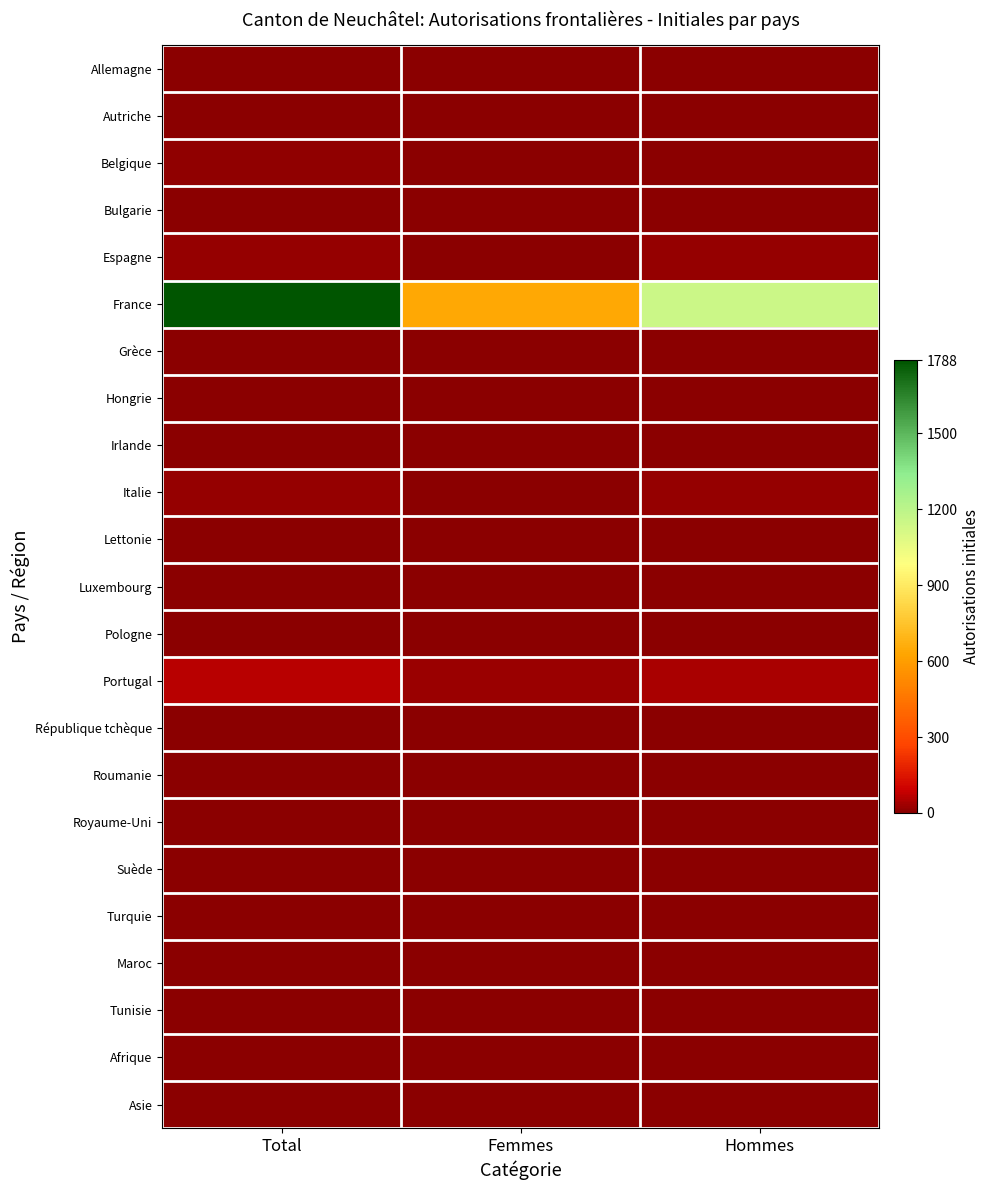

How many categories are shown in the chart?

3